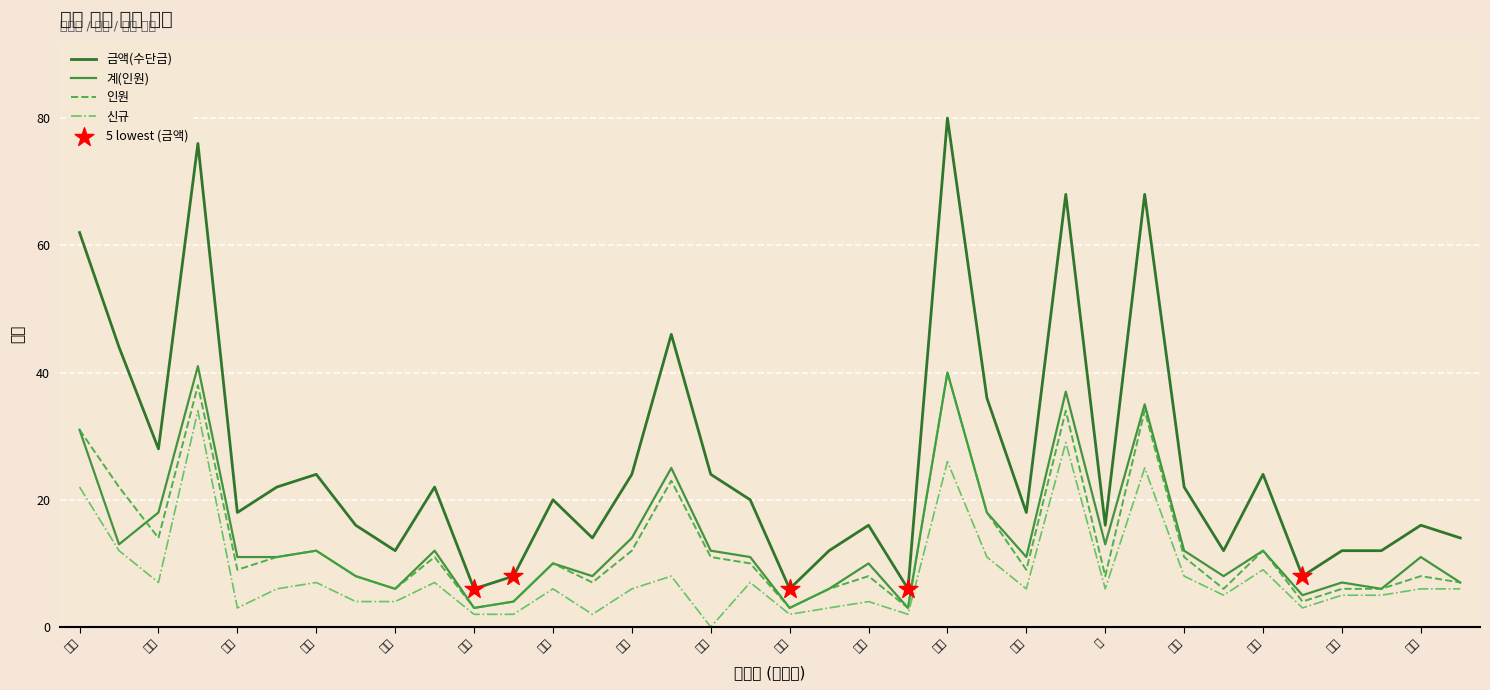

Which series has the largest total across all categories?

금액(수단금)